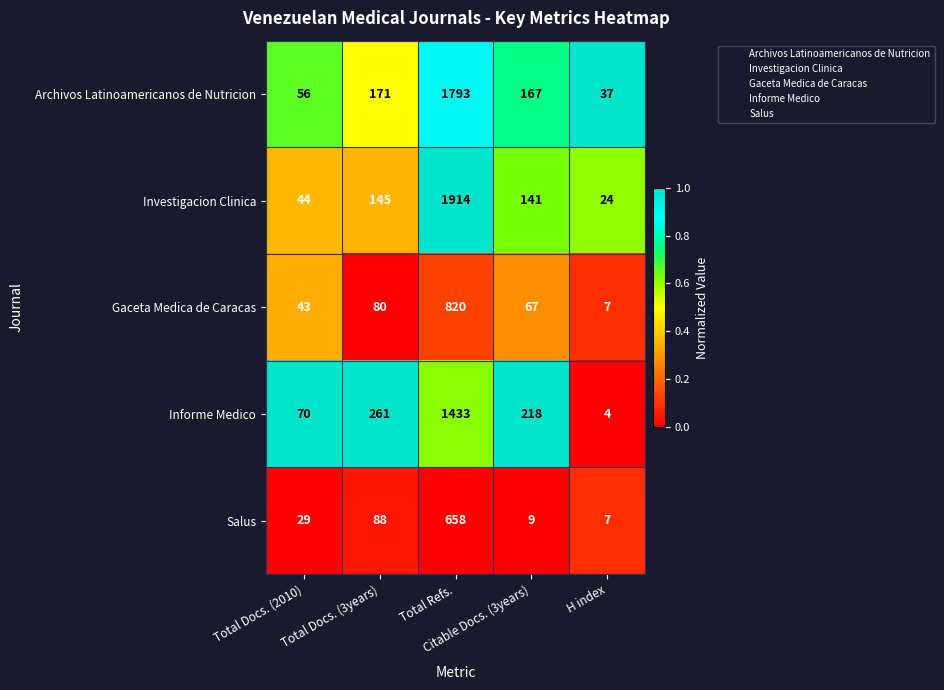

Which label corresponds to the smallest value in the chart?

H index